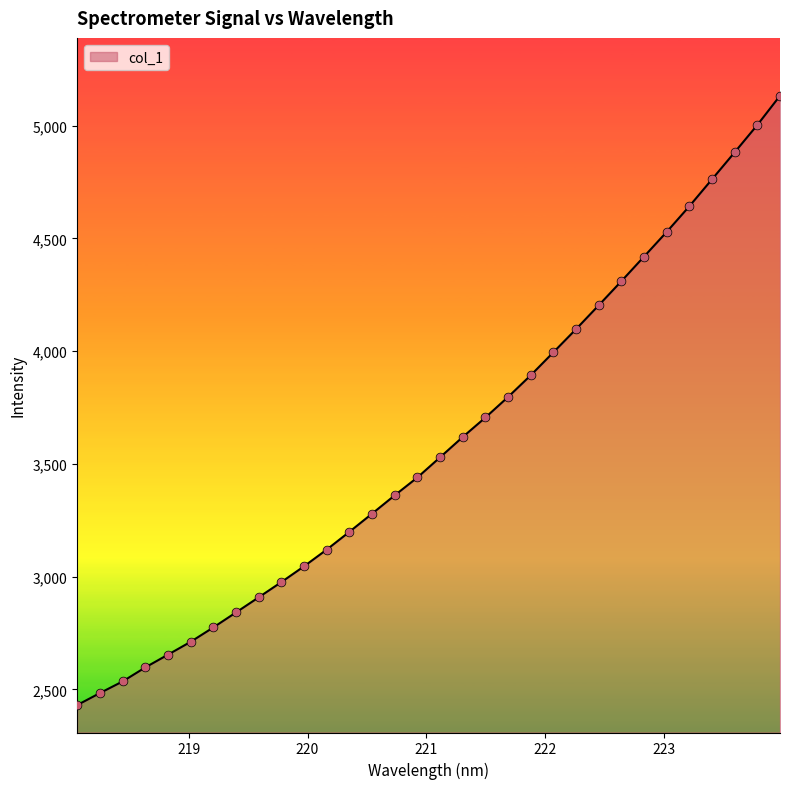

What is the minimum value shown in the chart?

2430.1